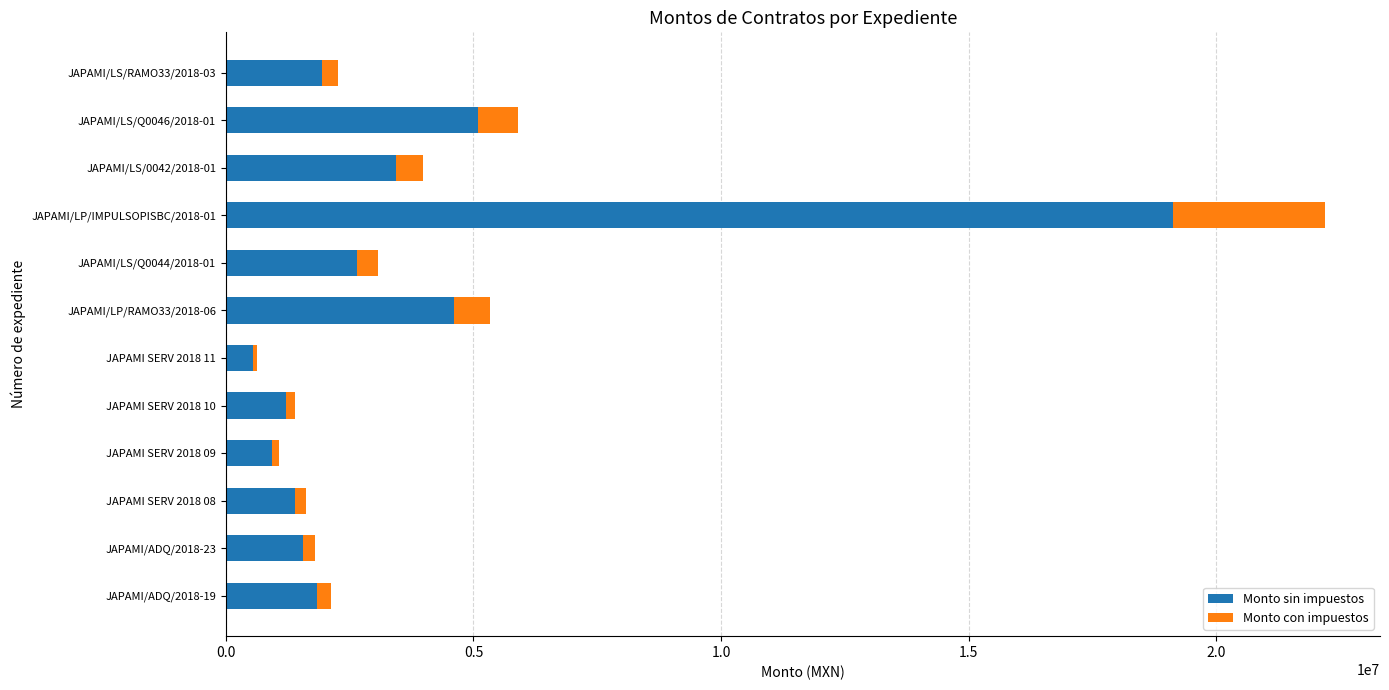

What is the maximum value for Monto sin impuestos?

19136360.0